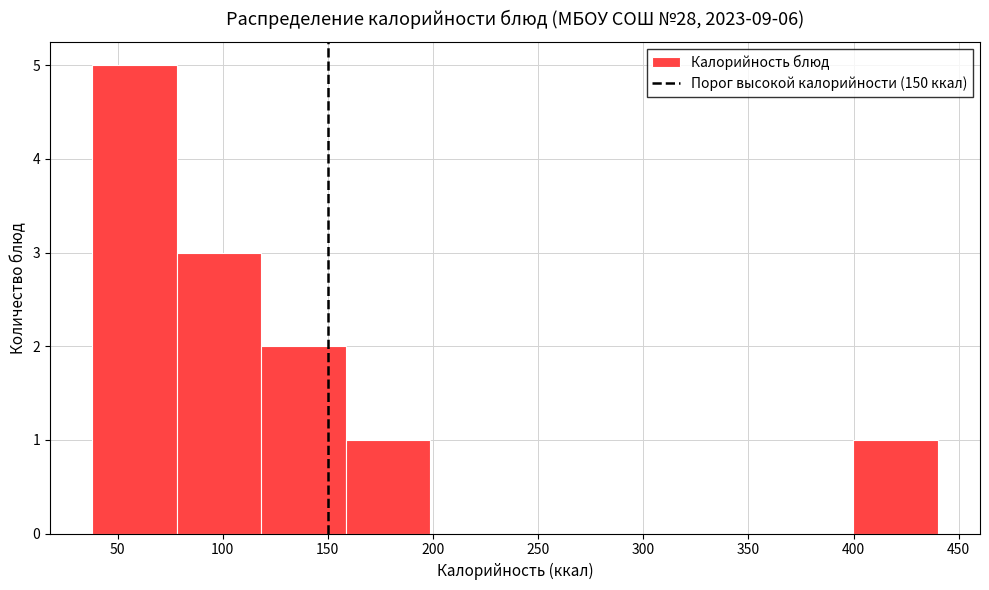

Reading left to right, transcribe this chart: for each bar, give the range it covers on the x-axis and its height. Neither the bar edges nor the heights are printed on the chart, so give them approximately, as read against the axes.

40 to 80: 5
80 to 120: 3
120 to 160: 2
160 to 200: 1
200 to 240: 0
240 to 280: 0
280 to 320: 0
320 to 360: 0
360 to 400: 0
400 to 440: 1